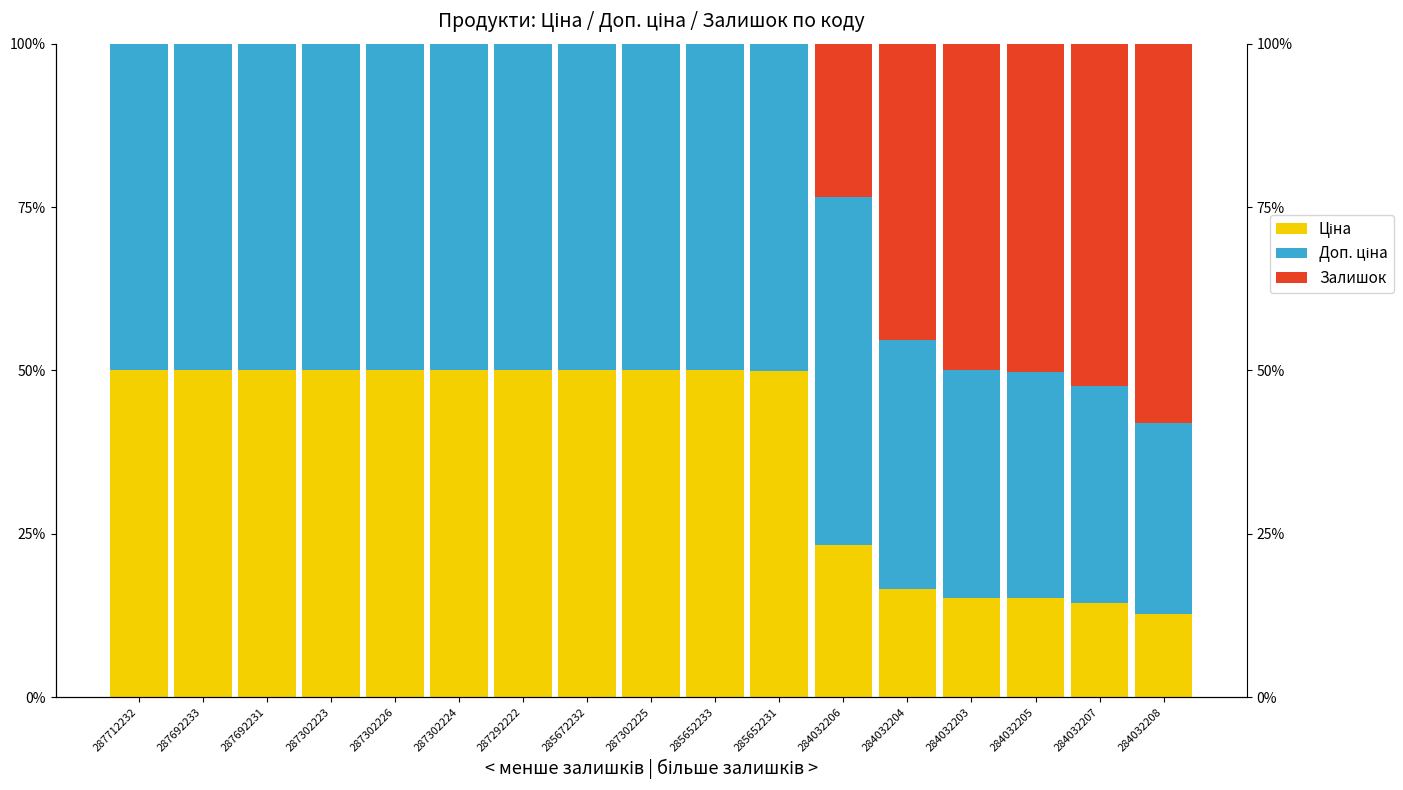

Which series has the largest total across all categories?

Доп. ціна